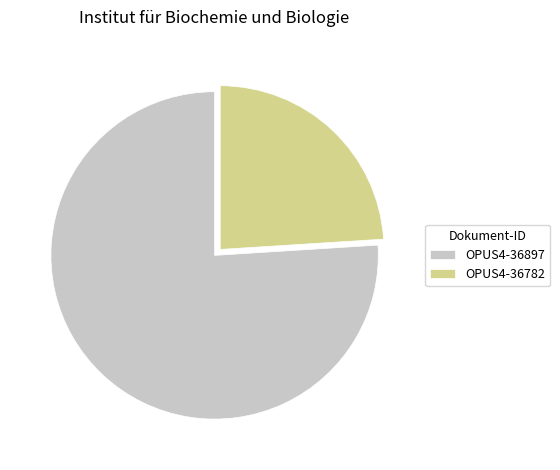

The OPUS4-36782 slice represents 38% of the pie. True or false?

False